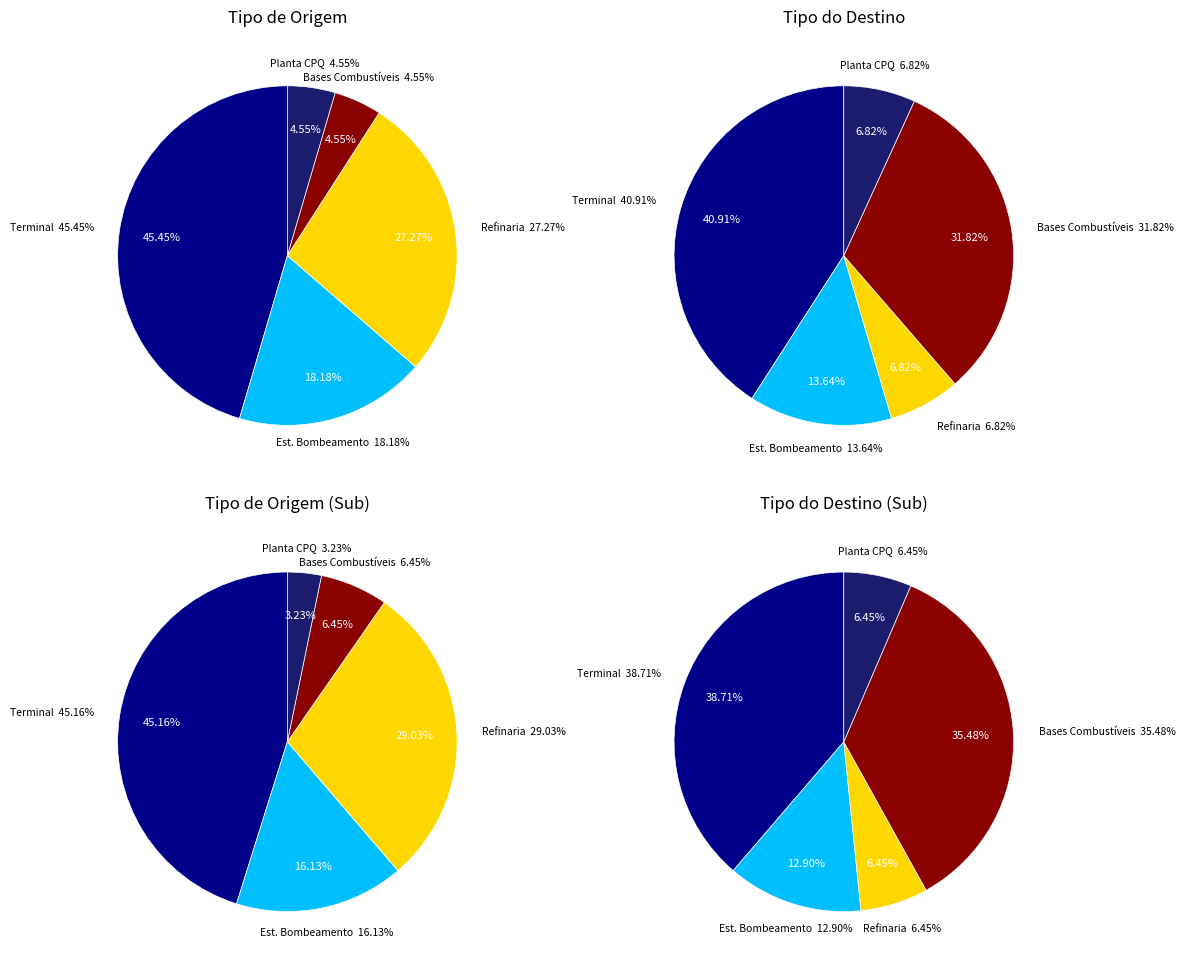

Which slice is the smallest?

PLANTA DE CPQ